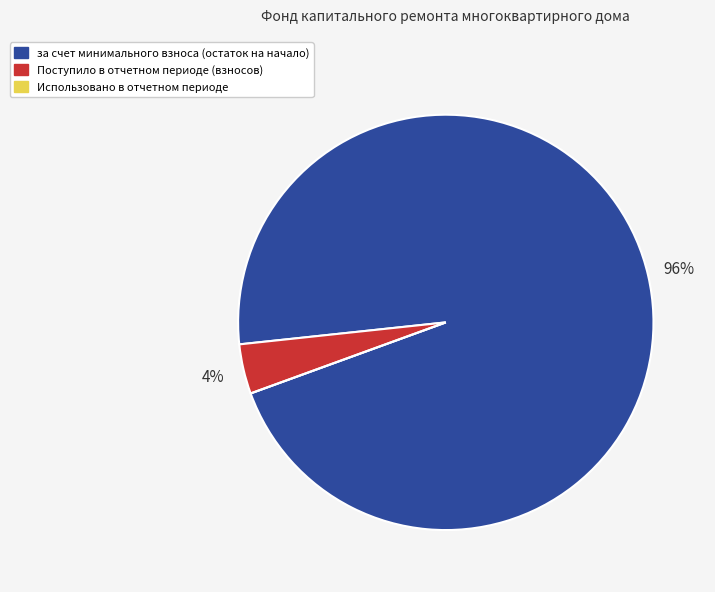

The Поступило в отчетном периоде (взносов) slice represents 4% of the pie. True or false?

True